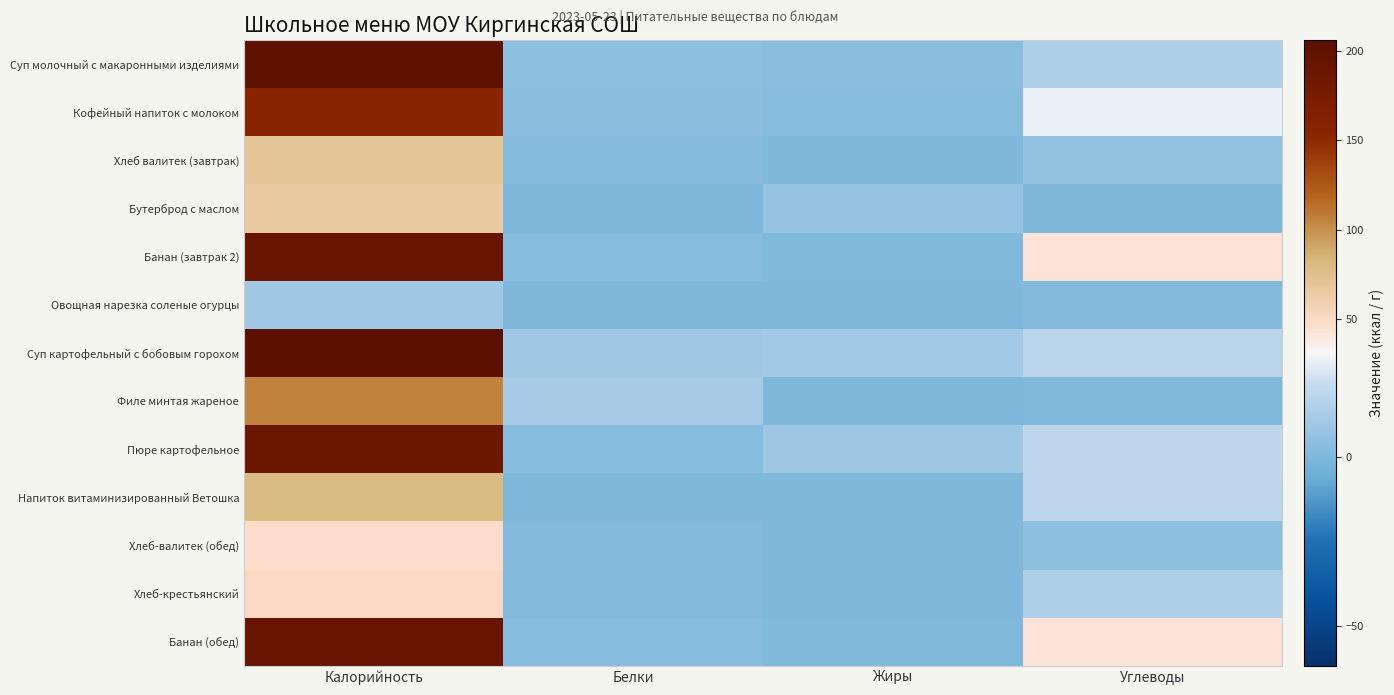

What is the difference between the highest and lowest values at Углеводы?

42.0